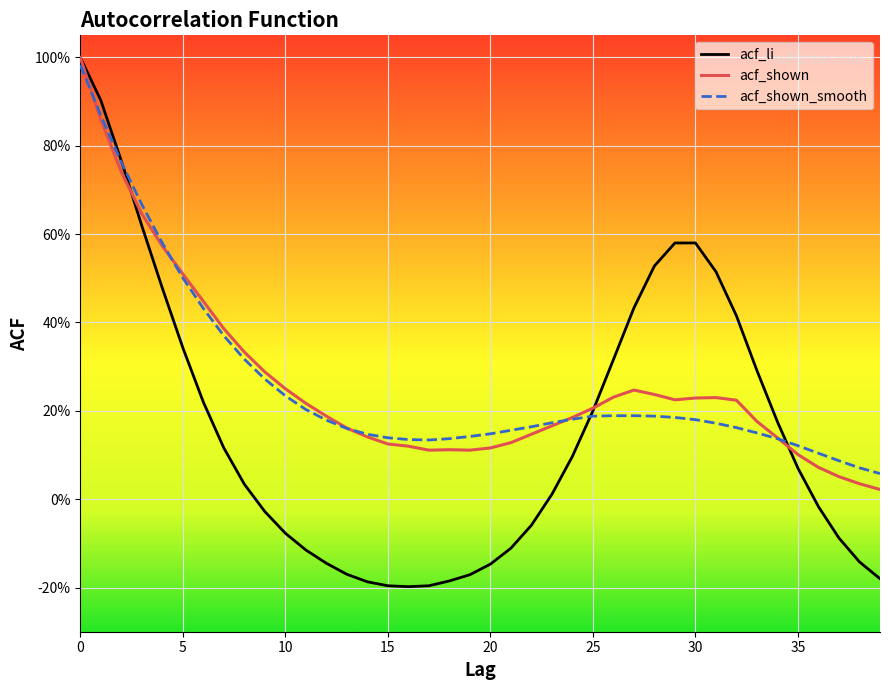

How many times do acf_shown and acf_li cross each other?

3